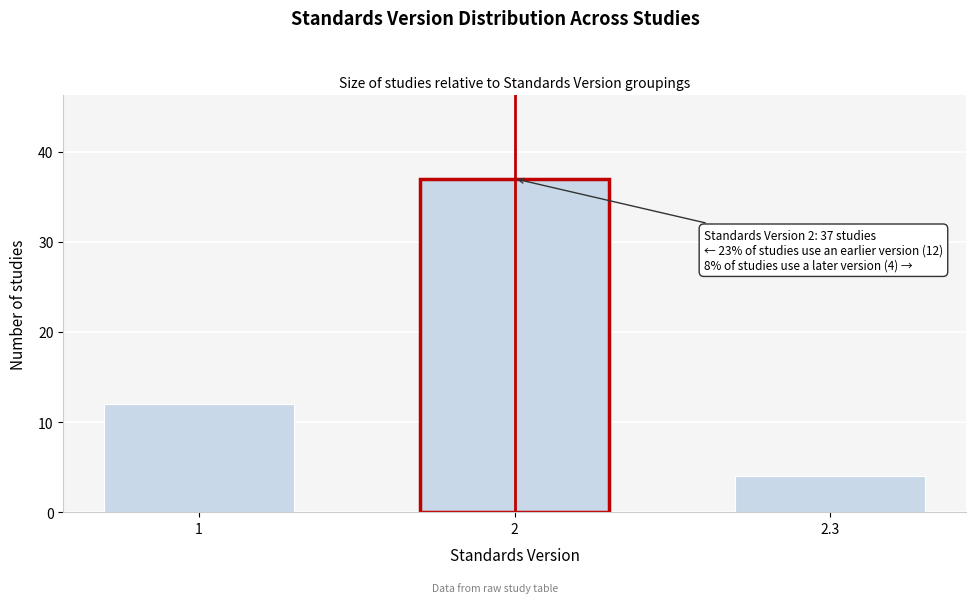

Reading left to right, list all the values displayed in this chart.

12	37	4